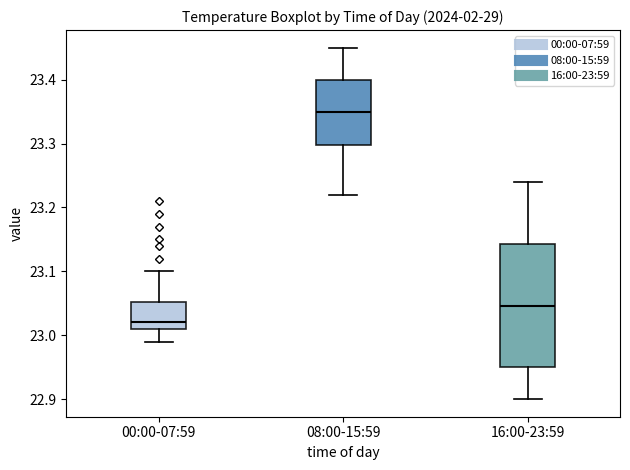

Which box's median line is the highest?

08:00-15:59